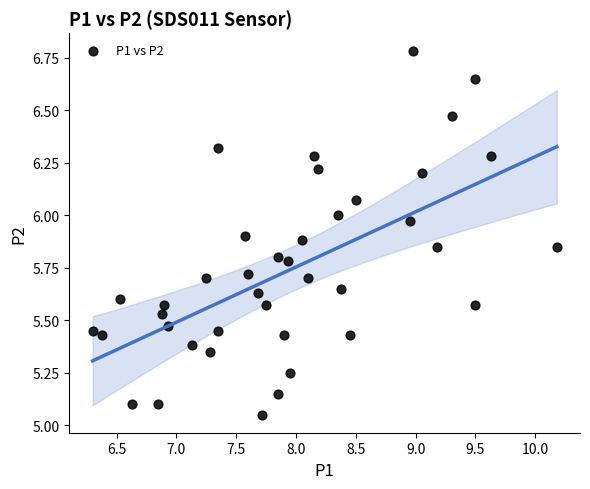

What is the range of X values (max minus min)?

3.9